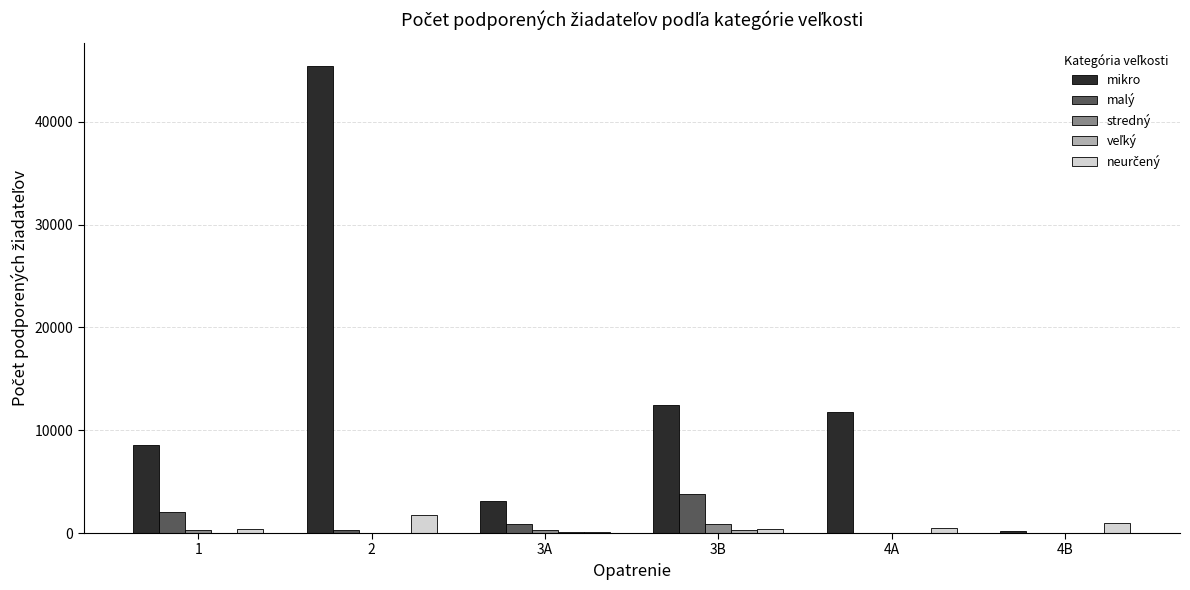

What is the difference between the mikro values at 4A and 3A?

8613